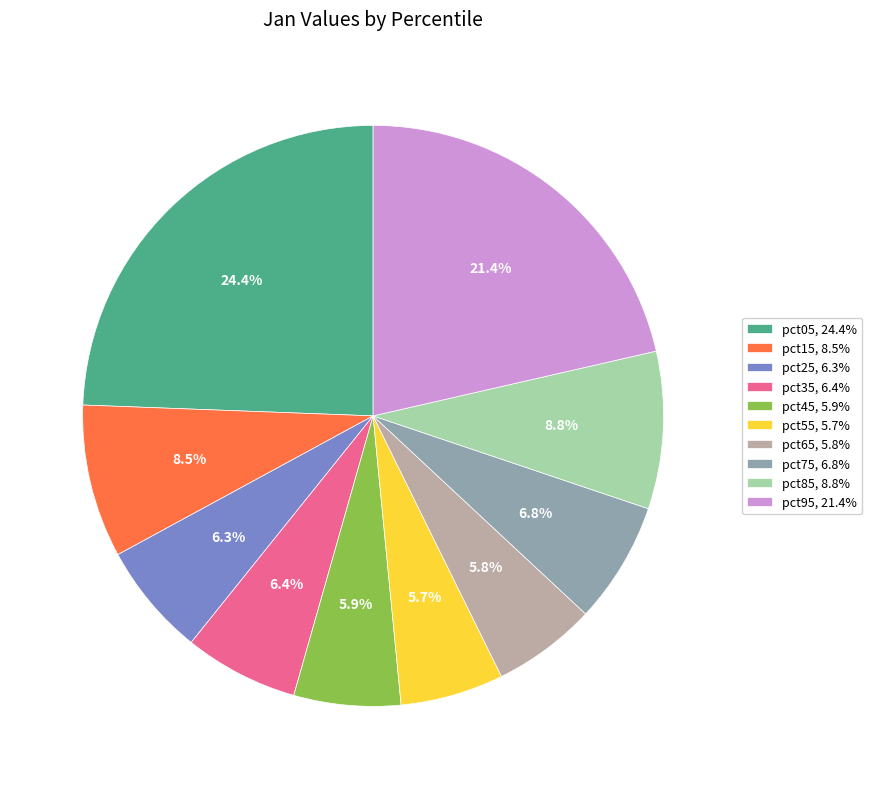

To the nearest percent, what is the difference between the pct95 and pct35 slice percentages?

15%